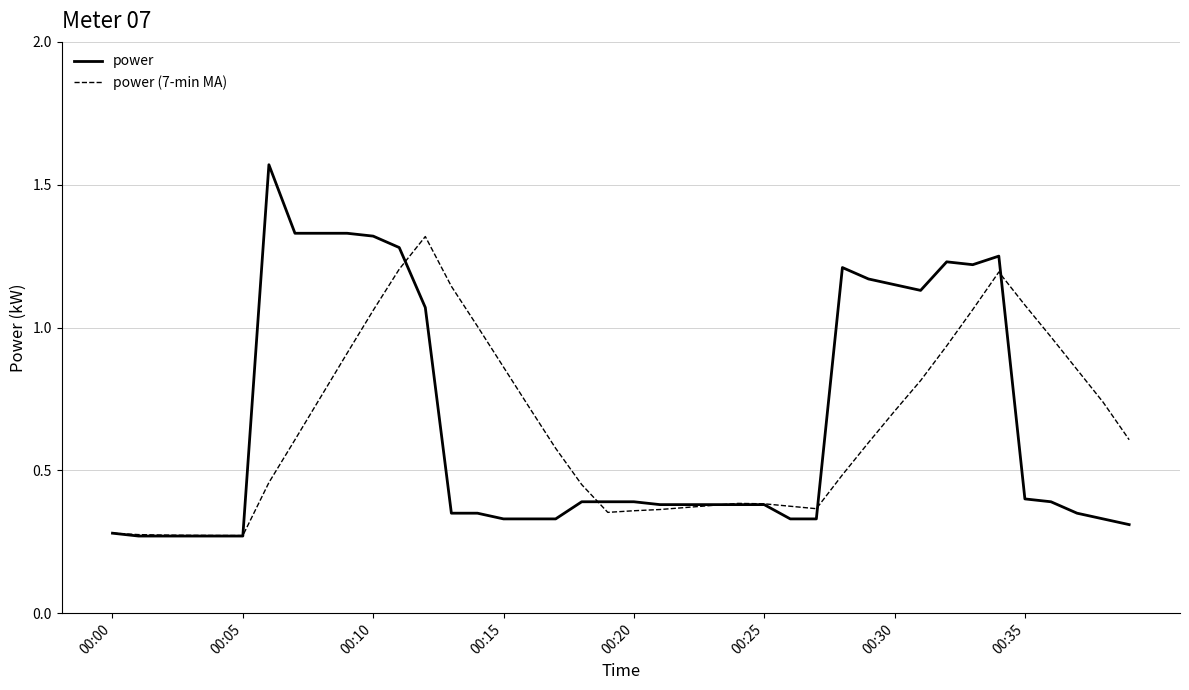

Which series has the largest range (max minus min)?

power